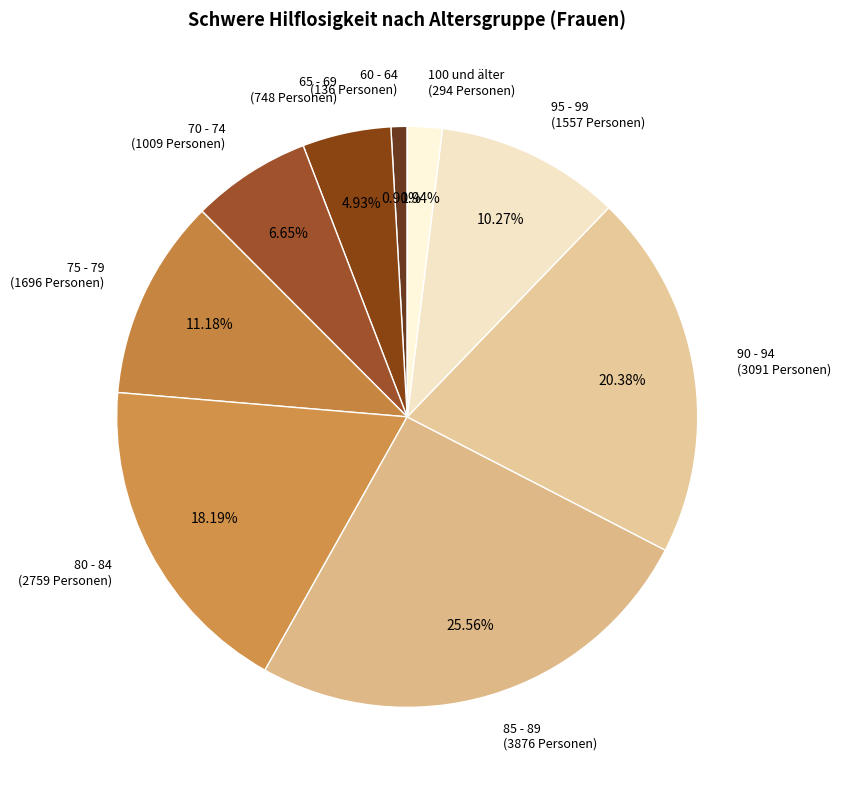

Is there any slice that represents more than half of the pie?

No